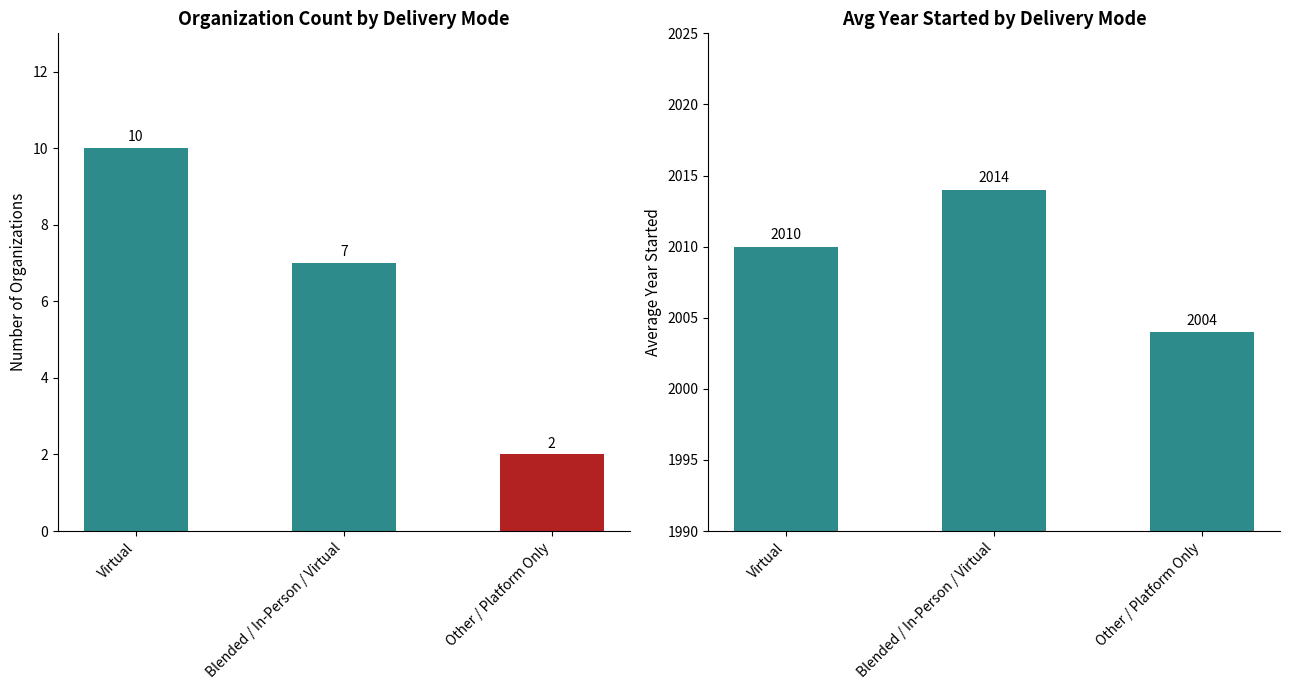

At which label does Avg Year Started reach its minimum?

Other / Platform Only